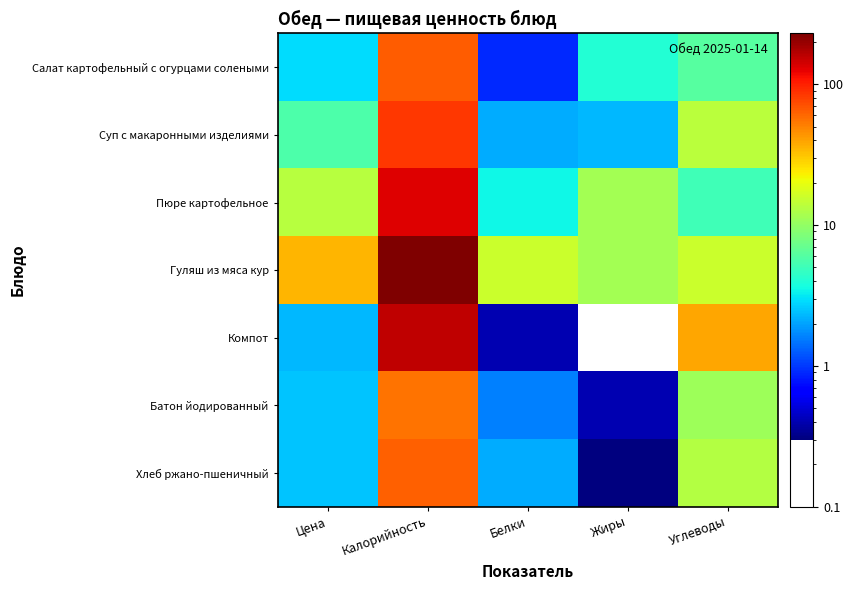

At Калорийность, list the series in order from largest to smallest.

Гуляш из мяса кур, Компот, Пюре картофельное, Суп с макаронными изделиями, Салат картофельный с огурцами солеными, Хлеб ржано-пшеничный, Батон йодированный